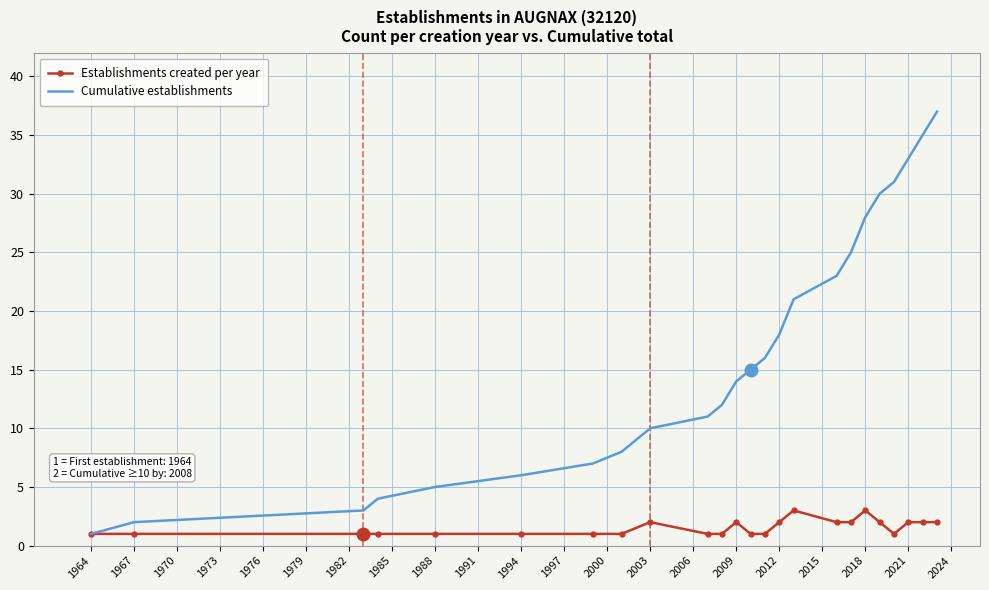

List the series in order of their overall mean, highest first.

Cumulative establishments, Establishments created per year